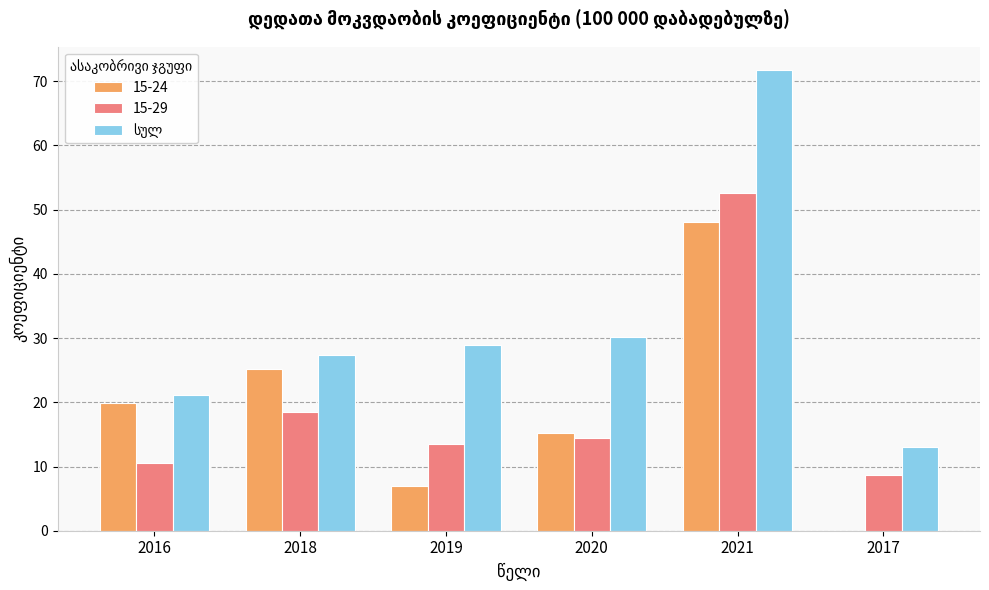

Which category has the highest value across all series?

2021